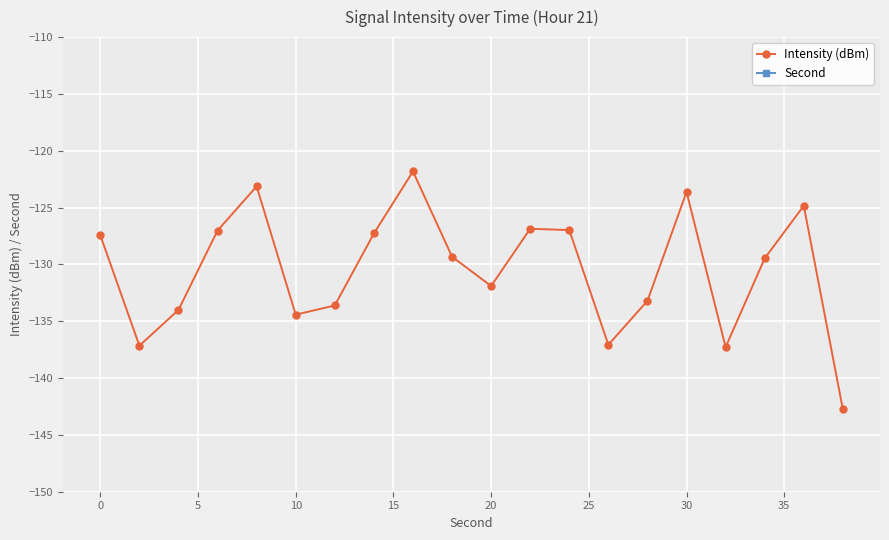

What is the average value of the Second series?

19.0